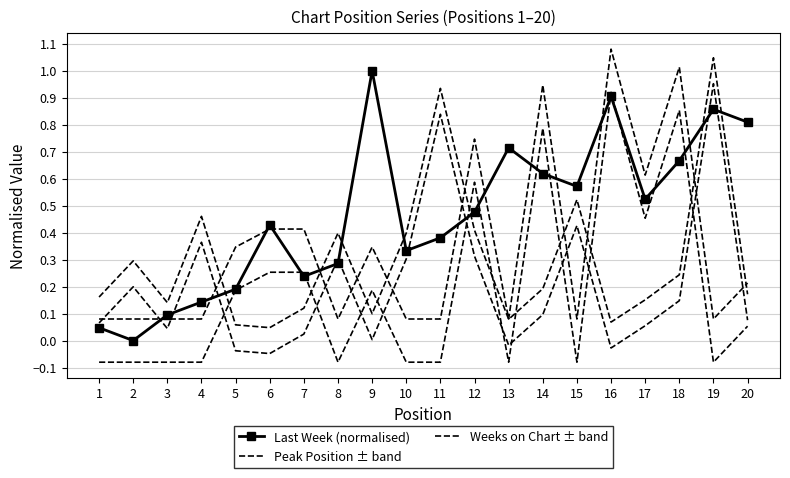

What is the sum of all Last Week (normalised) values?

9.3